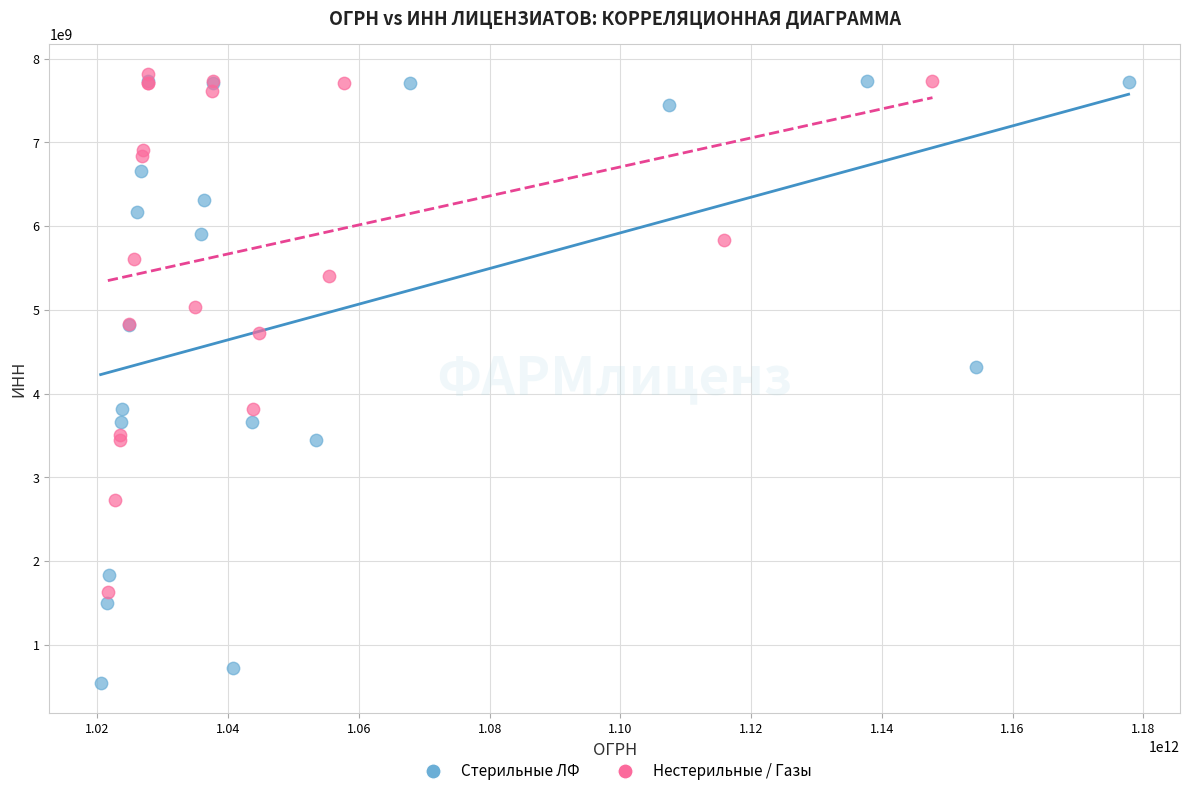

What are all the series names shown in the legend?

Стерильные ЛФ, Нестерильные / Газы